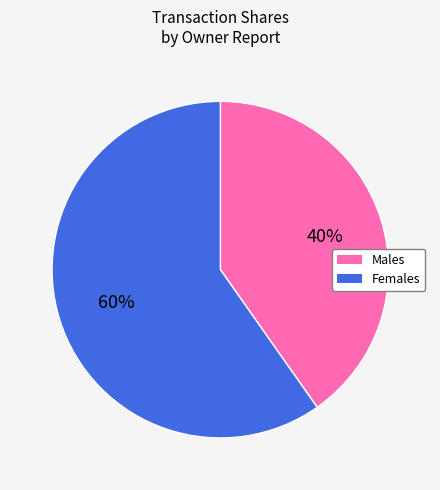

To the nearest percent, what is the difference between the largest and smallest slice percentages?

20%